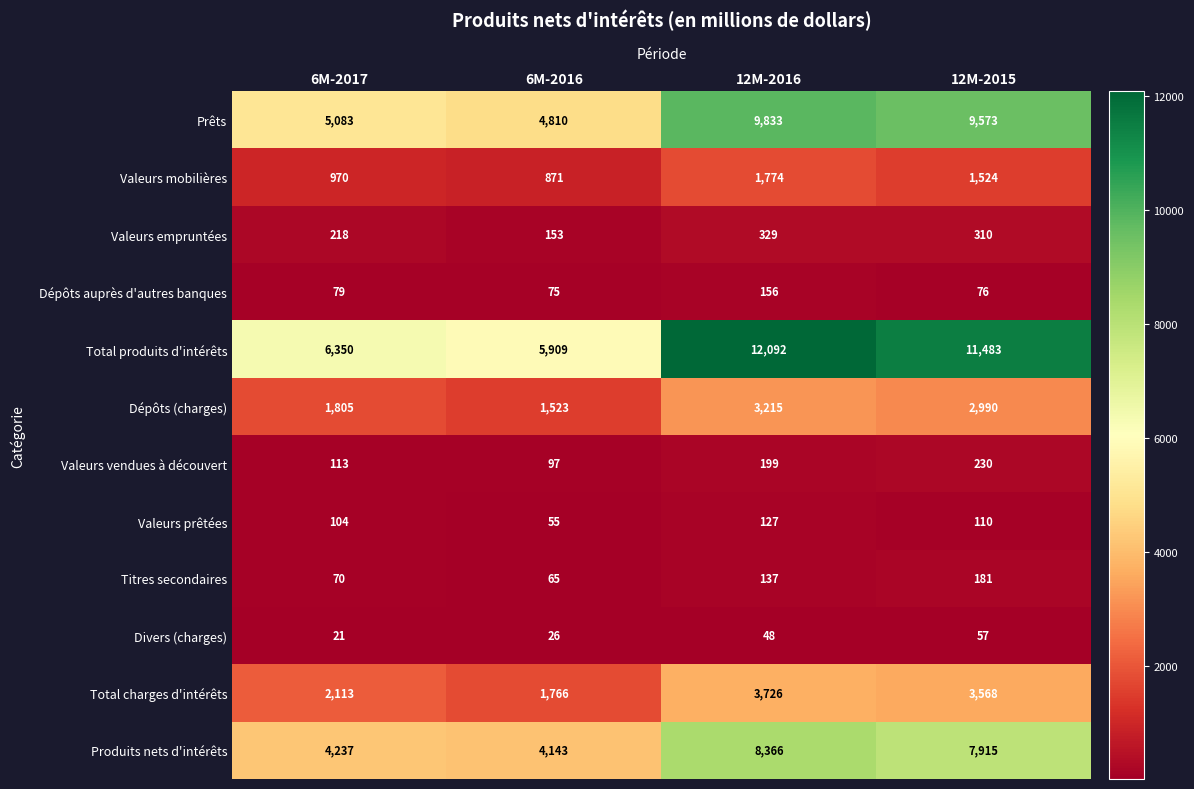

At which label is Valeurs mobilières closest to 1322?

12M-2015